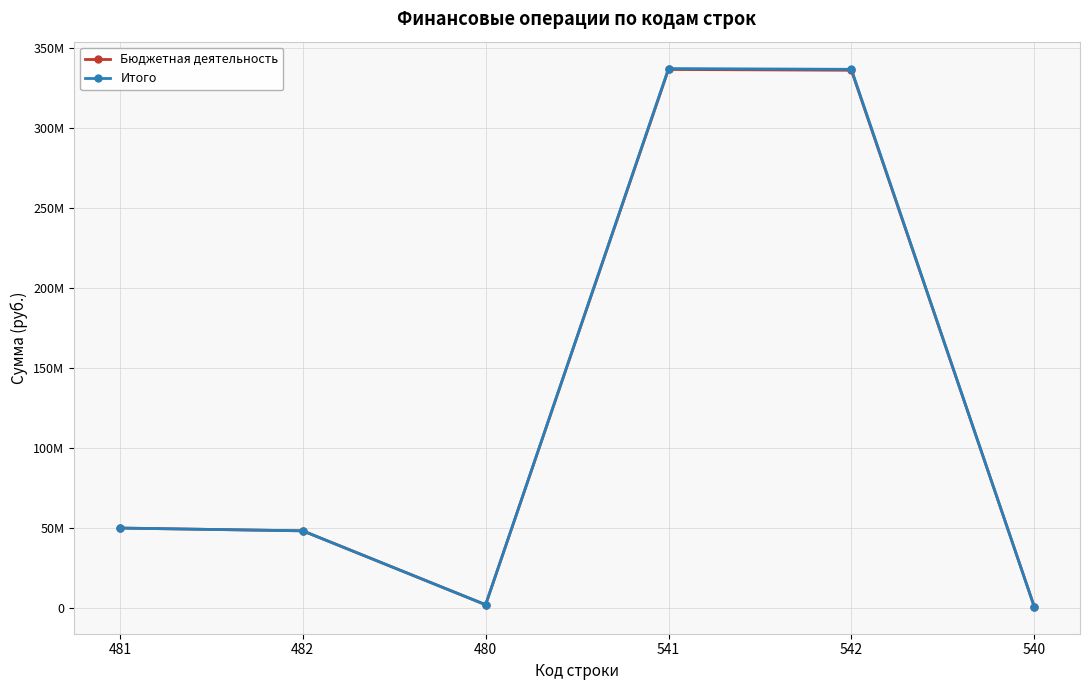

What are all the series names shown in the legend?

Бюджетная деятельность, Итого